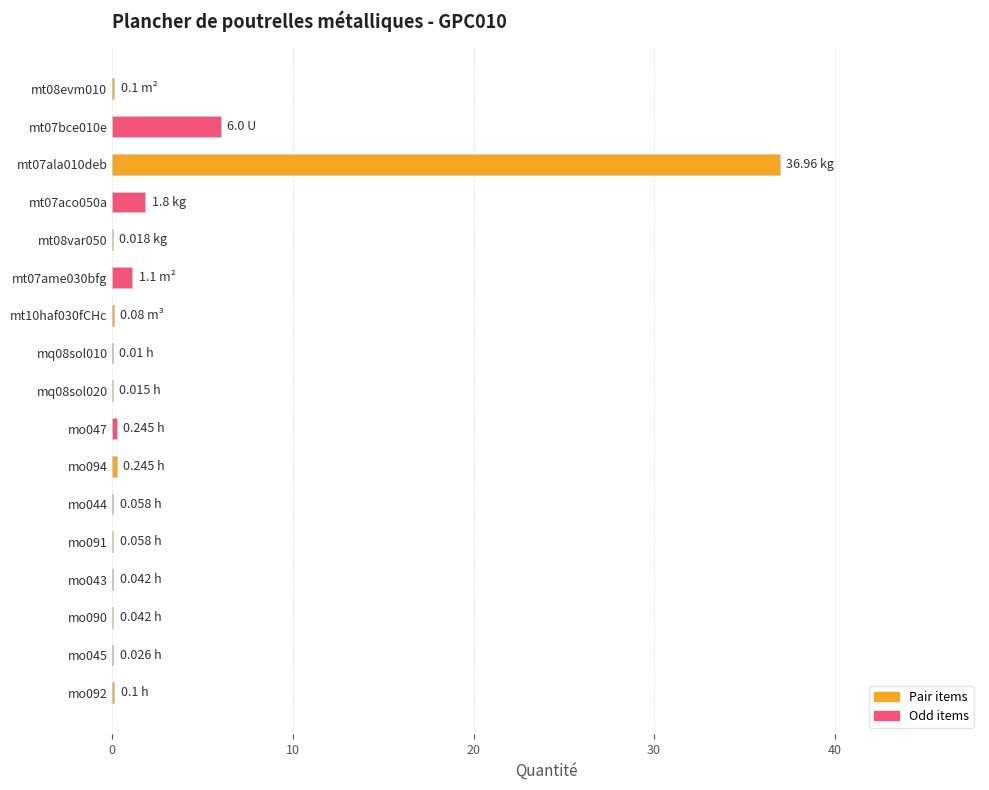

What is the sum of all values?

46.9